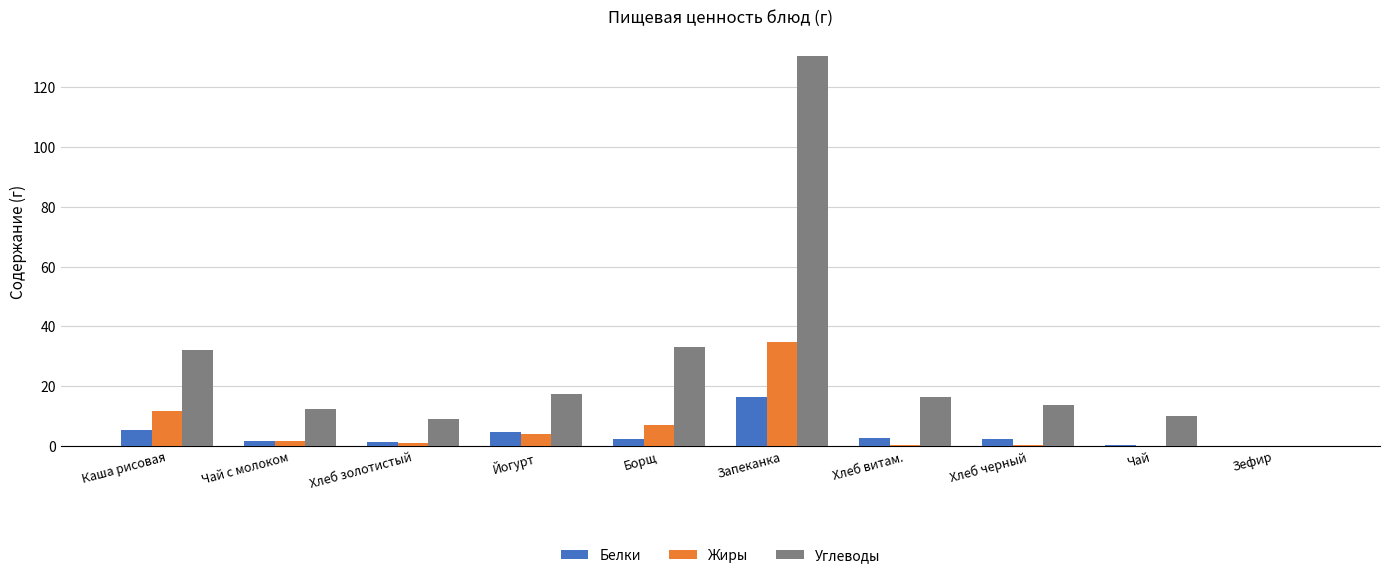

How many data points does each series have?

10